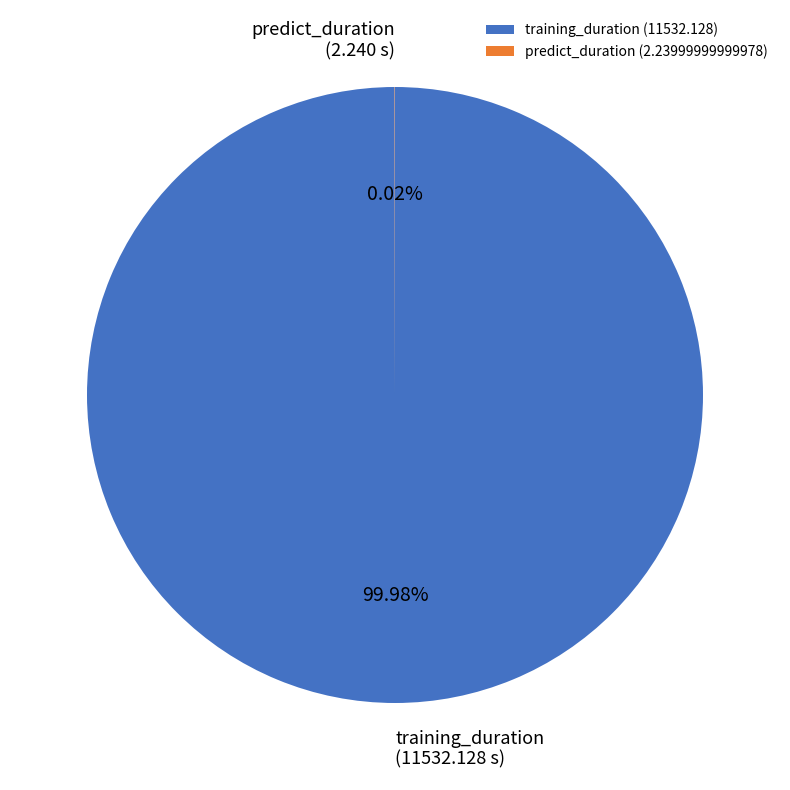

Which slice represents more than half of the pie?

training_duration